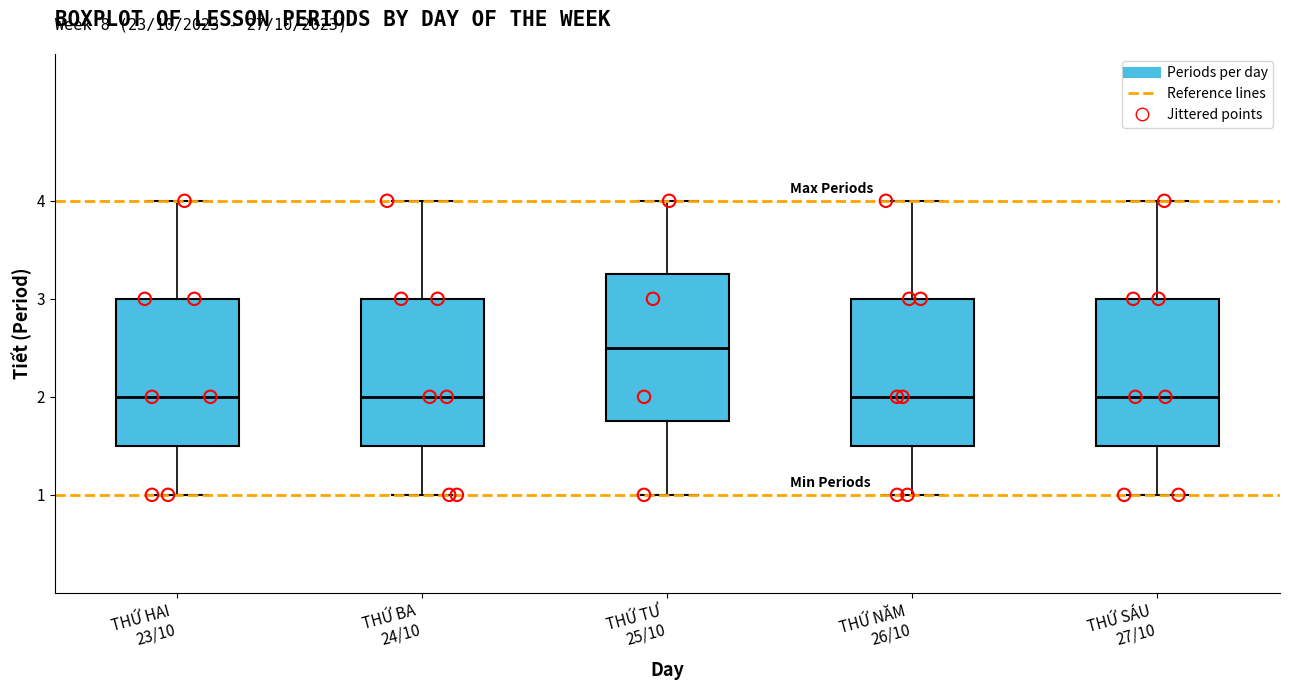

Where does the median line of the box for THỨ NĂM 26/10 sit on the y-axis? The values are not printed on the chart, so give them approximately, as read against the axis.

2.0